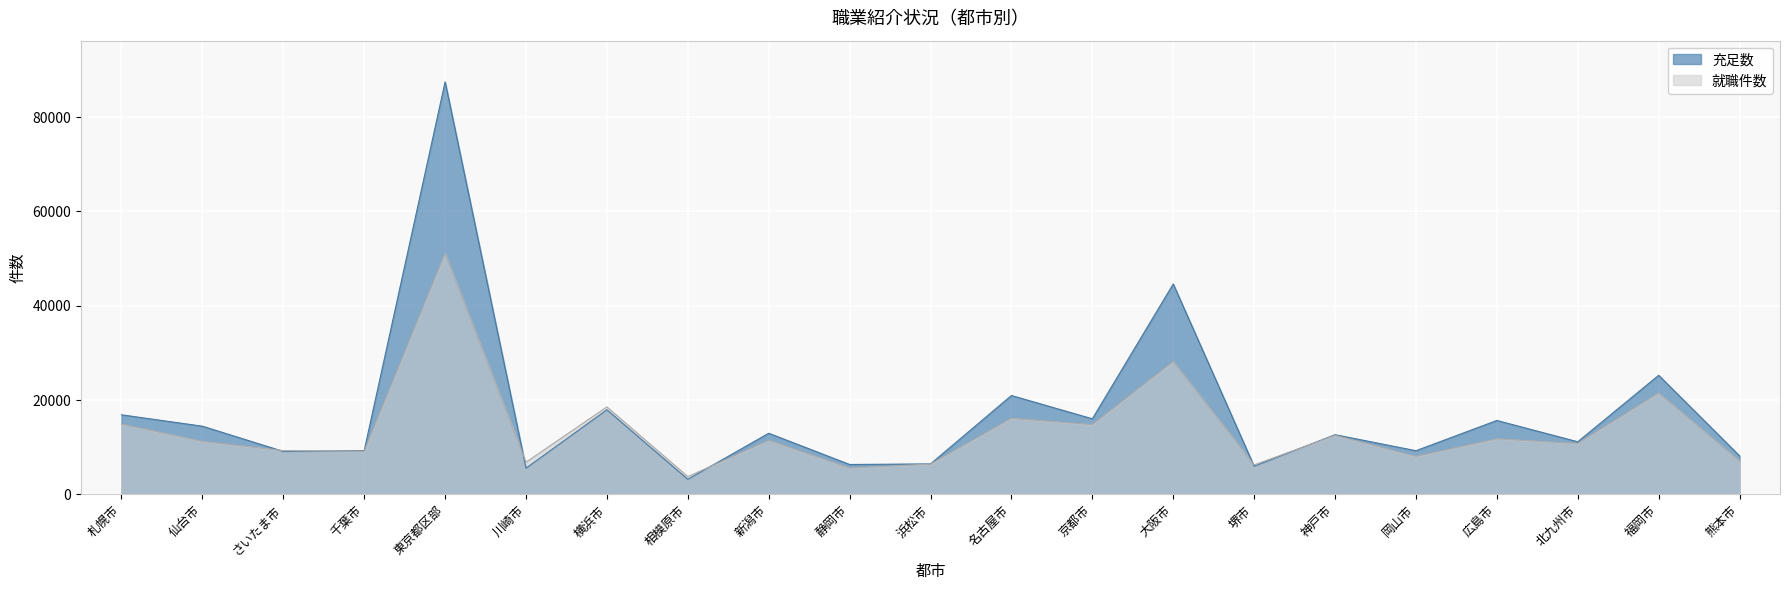

What is the sum of all 就職件数 values?

285173